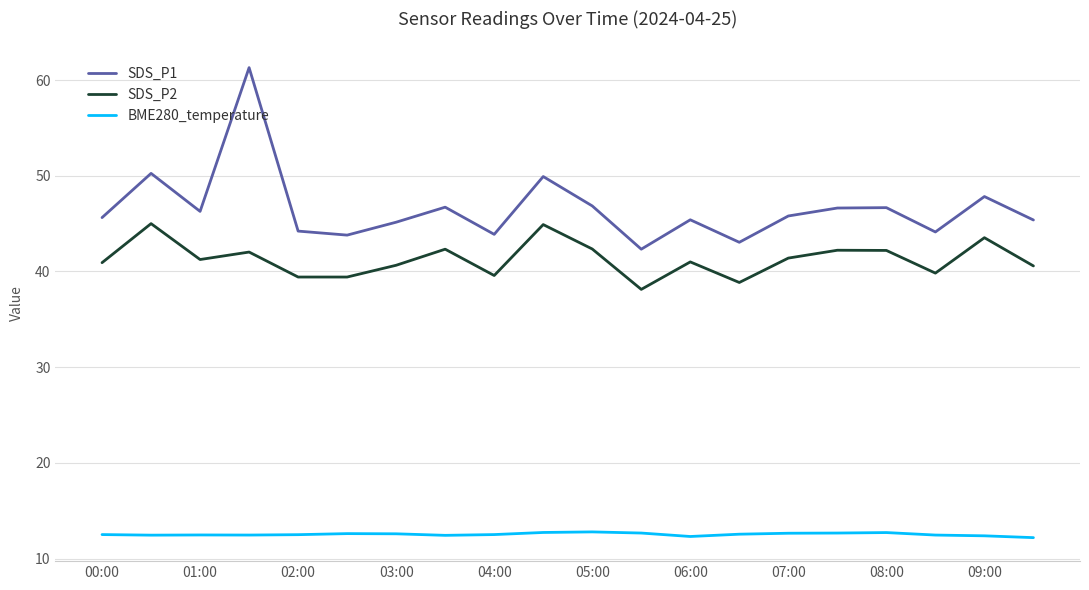

Count the number of categories in the chart.

20